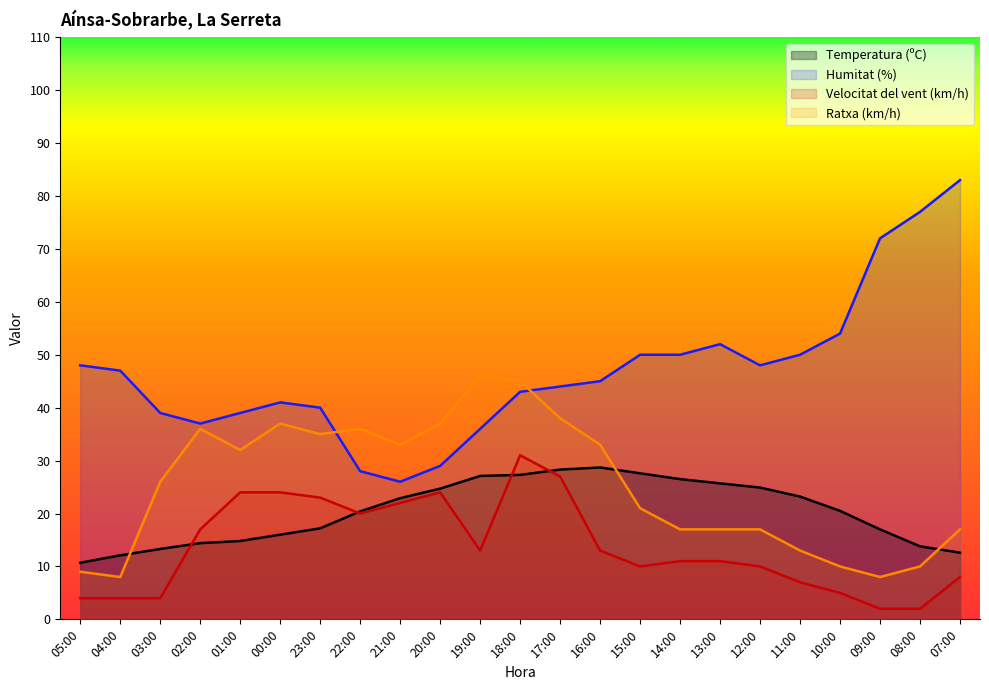

After their last crossing, which series has the higher values: Temperatura (ºC) or Velocitat del vent (km/h)?

Temperatura (ºC)